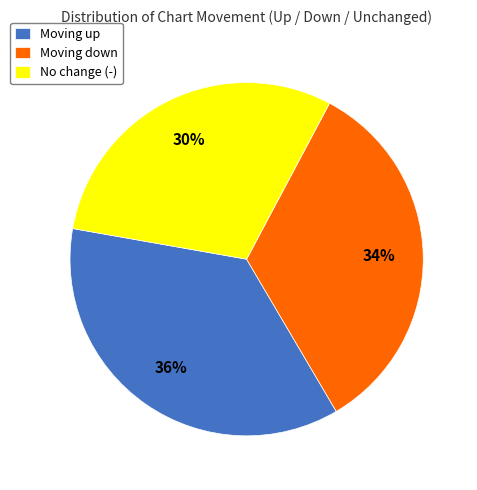

How many slices are in this pie chart?

3